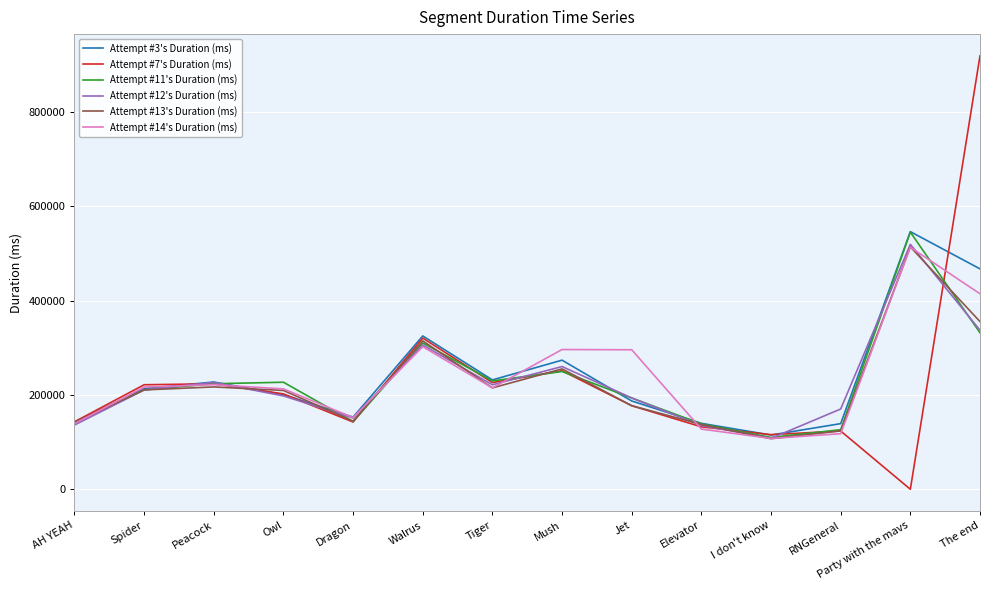

What is the difference between the maximum and minimum values in the Attempt #13's Duration (ms) series?

406613